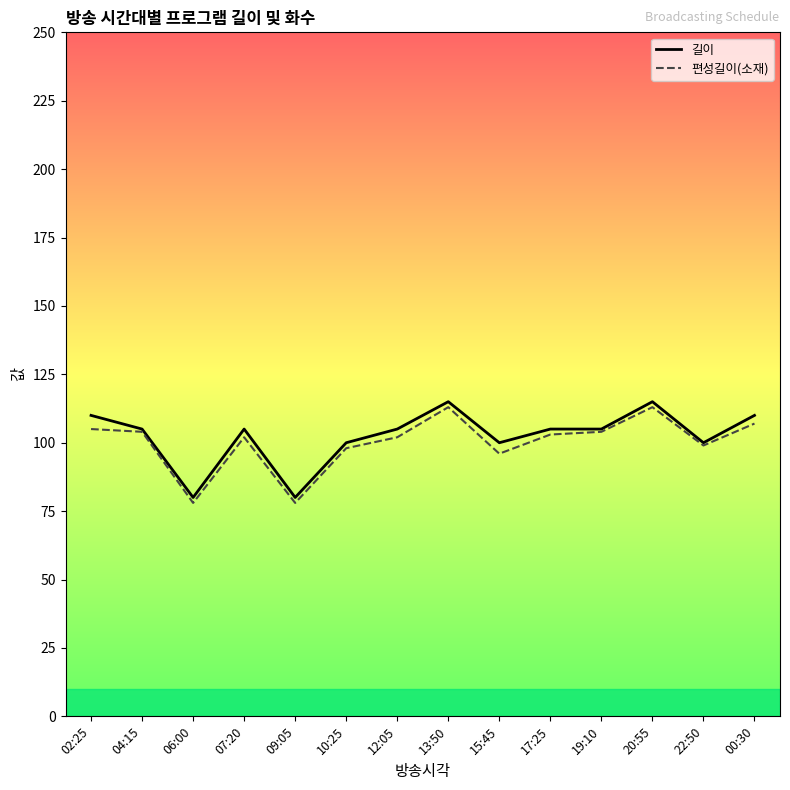

What is the minimum value shown in the chart?

78